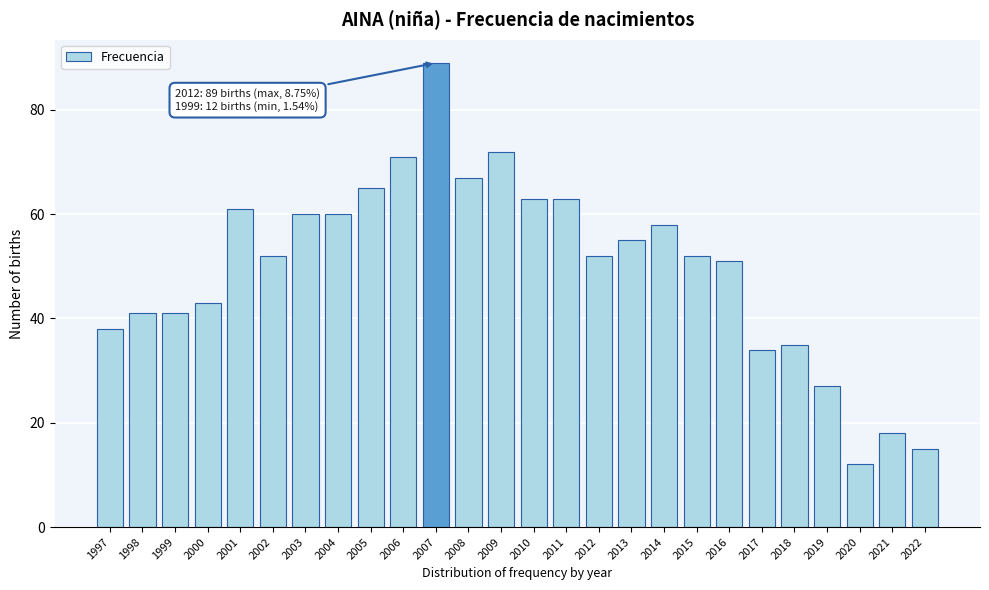

Reading right to left, extract all data points from this chart.

2022=15	2021=18	2020=12	2019=27	2018=35	2017=34	2016=51	2015=52	2014=58	2013=55	2012=52	2011=63	2010=63	2009=72	2008=67	2007=89	2006=71	2005=65	2004=60	2003=60	2002=52	2001=61	2000=43	1999=41	1998=41	1997=38